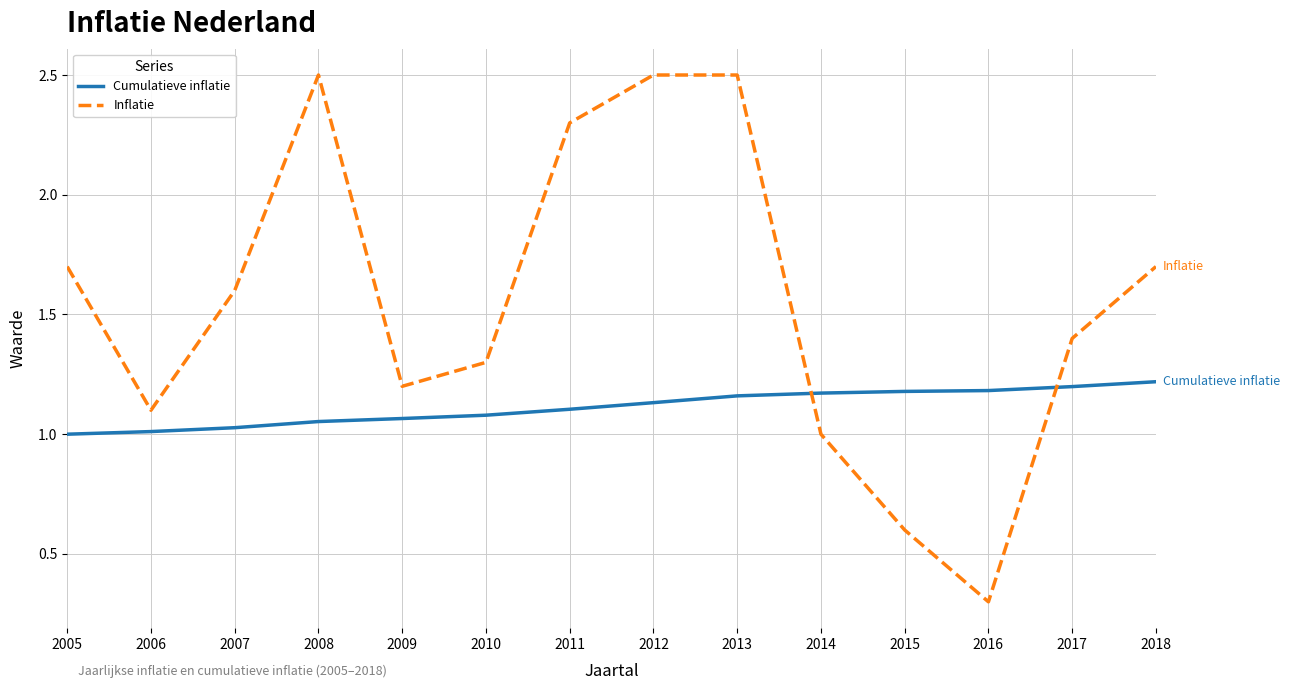

The Inflatie series shows 0.4 at 2016. True or false?

False